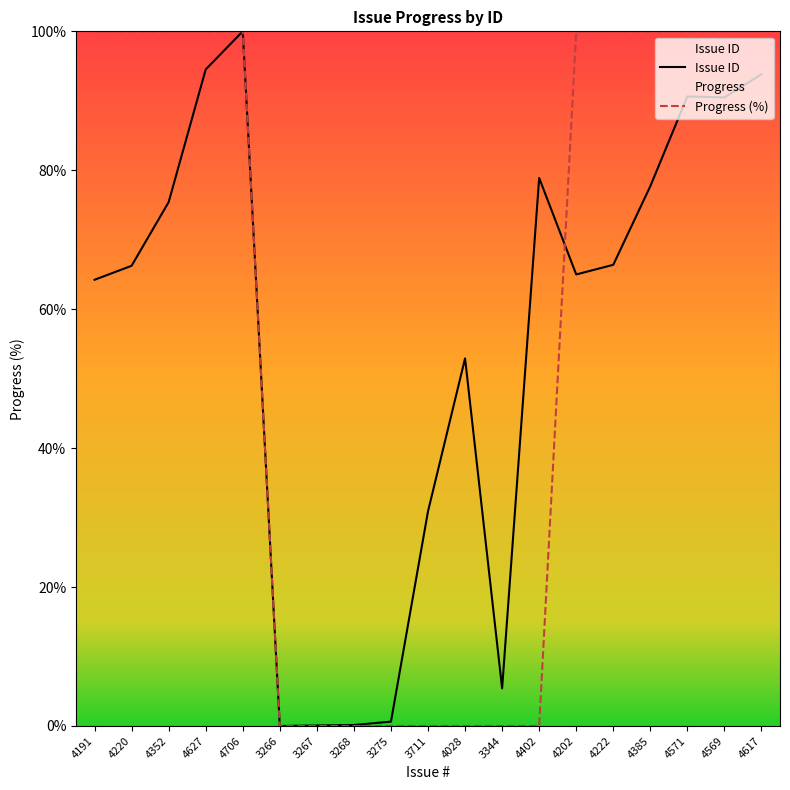

Where is Issue ID nearest to the value 50?

4028